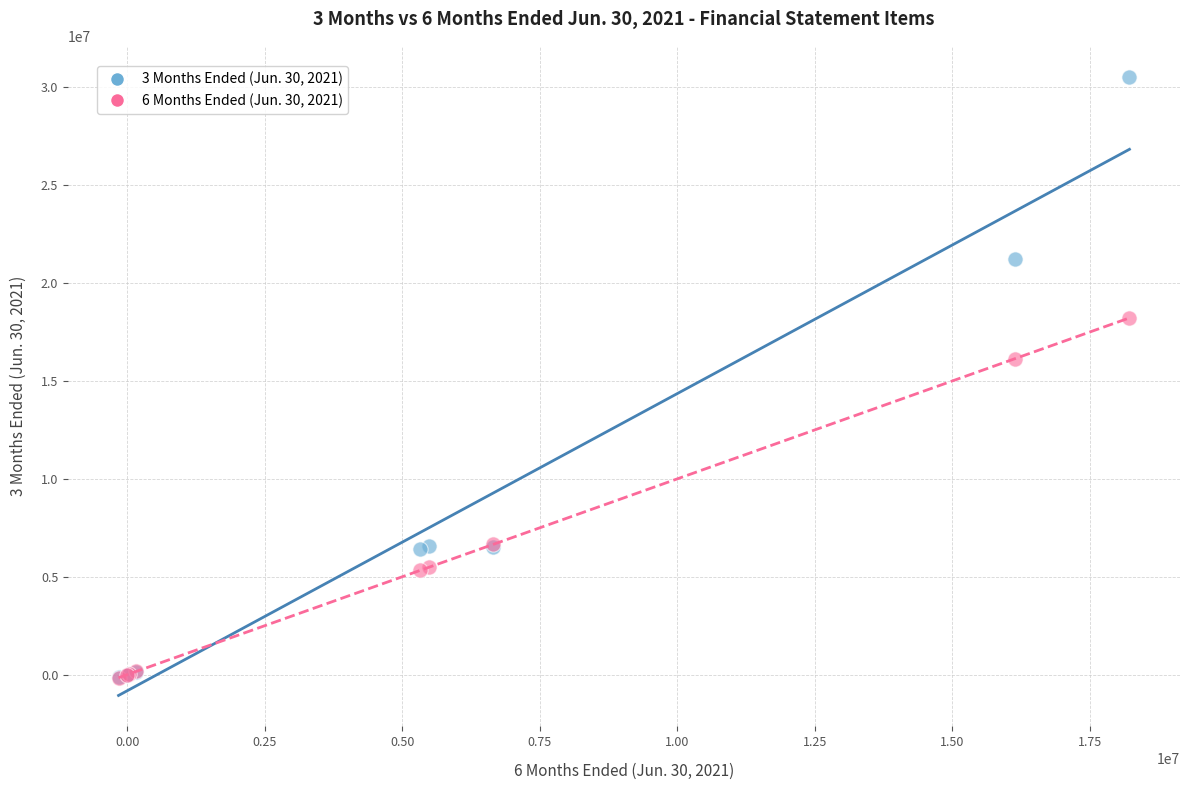

Which series has the largest Y range (max minus min)?

3 Months Ended (Jun. 30, 2021)